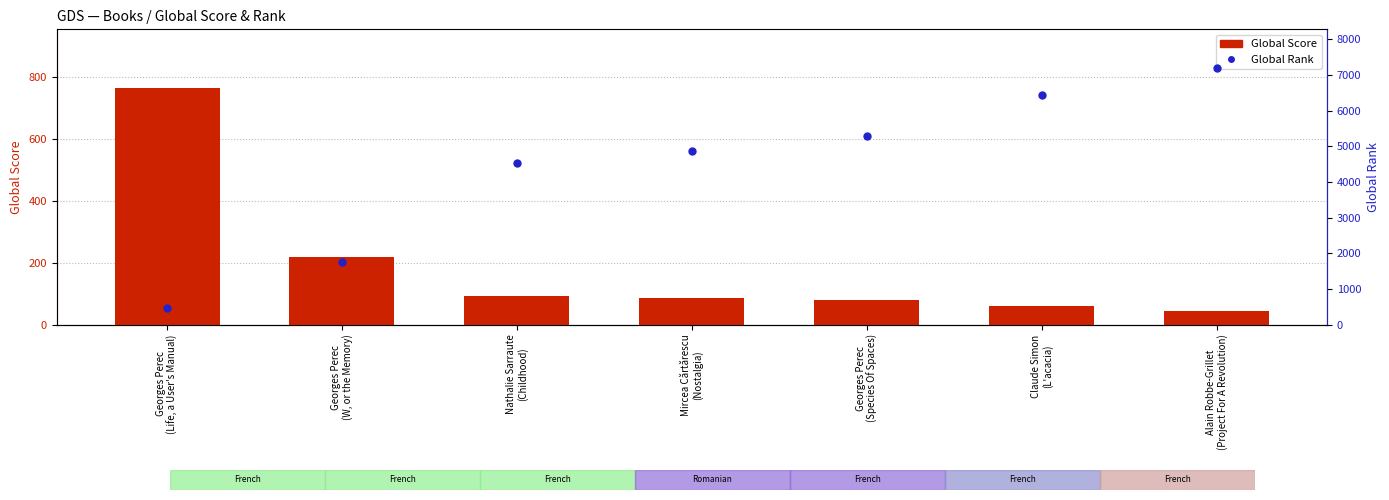

What is the total value across all series at Georges Perec
(Life, a User's Manual)?

1215